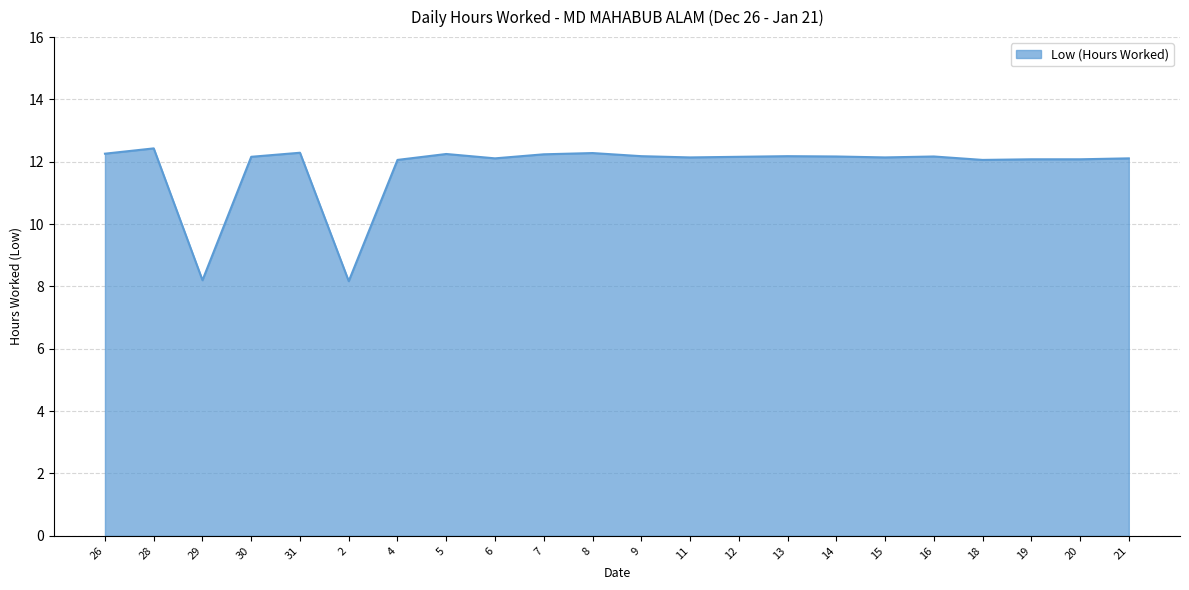

What position from the right is 26?

22